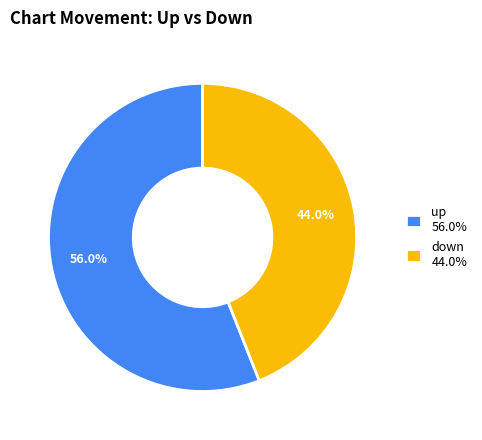

What is the majority slice?

up